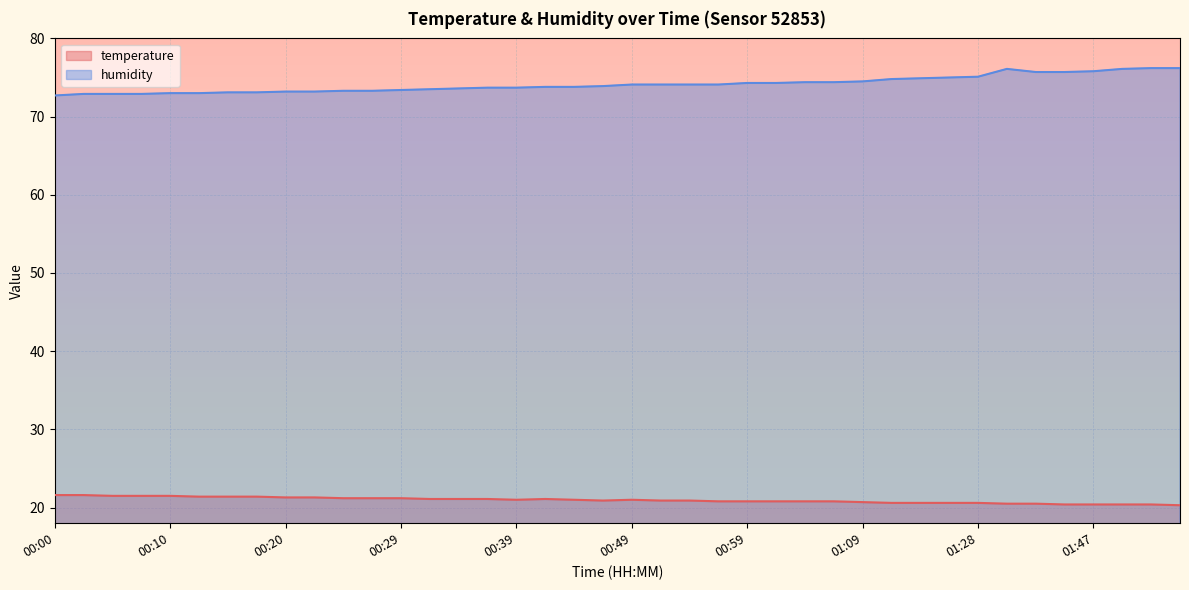

True or false: humidity has a value of 29.1 at 00:05.

False